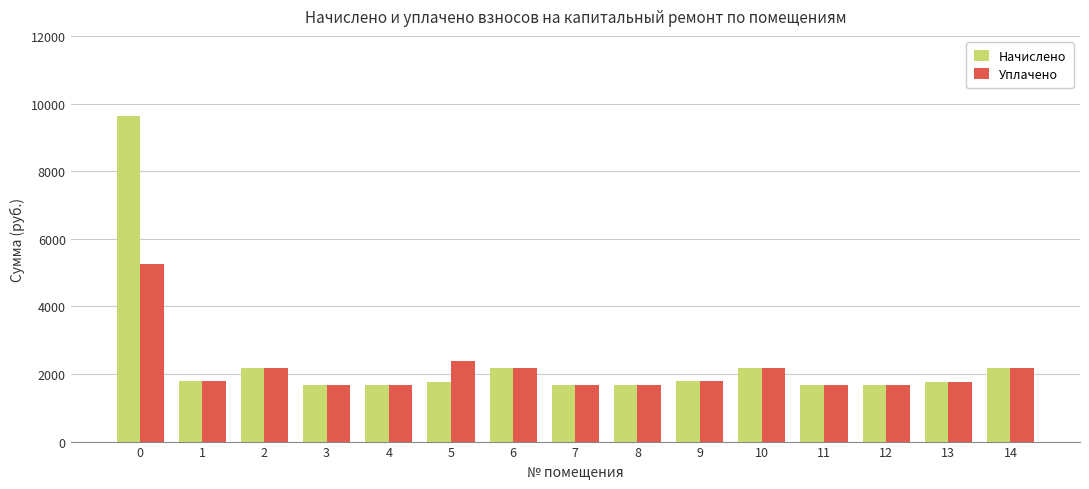

What is the difference between the Начислено values at 3 and 6?

512.5